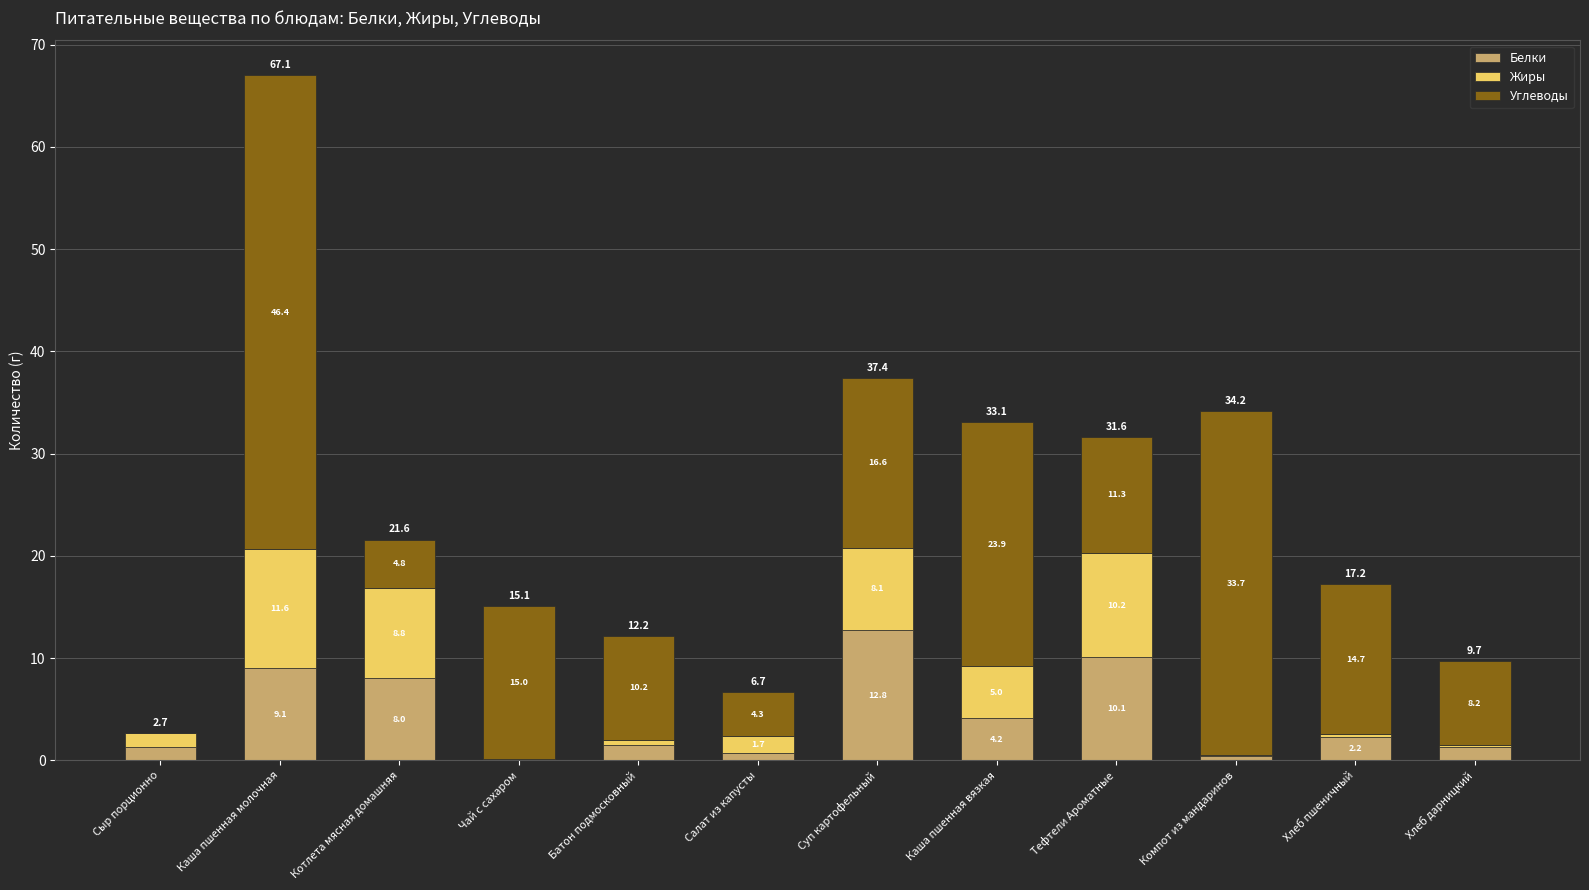

The Белки series shows 5.4 at Каша пшенная молочная. True or false?

False